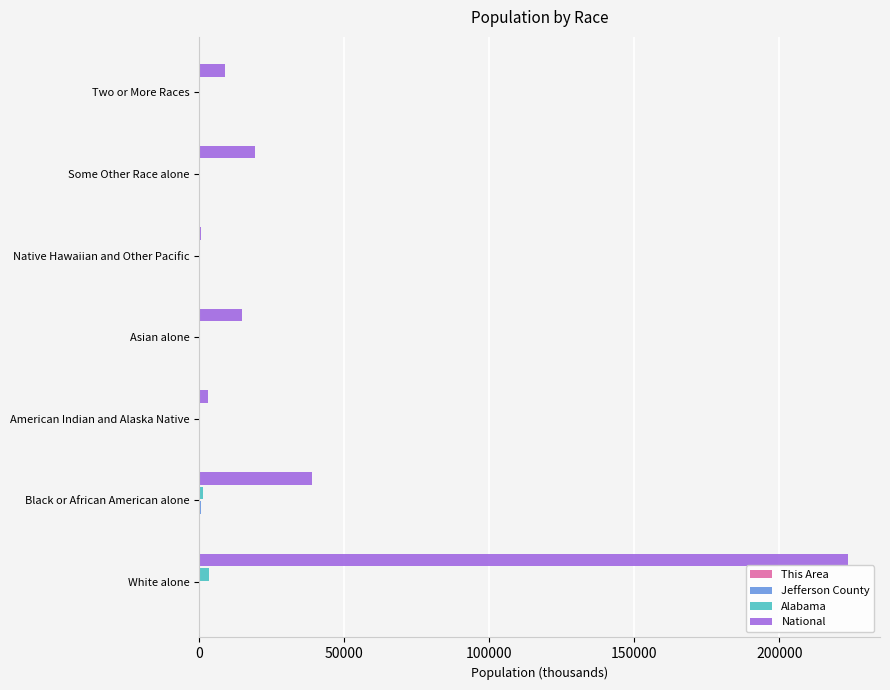

At which category is the sum across all series the highest?

White alone